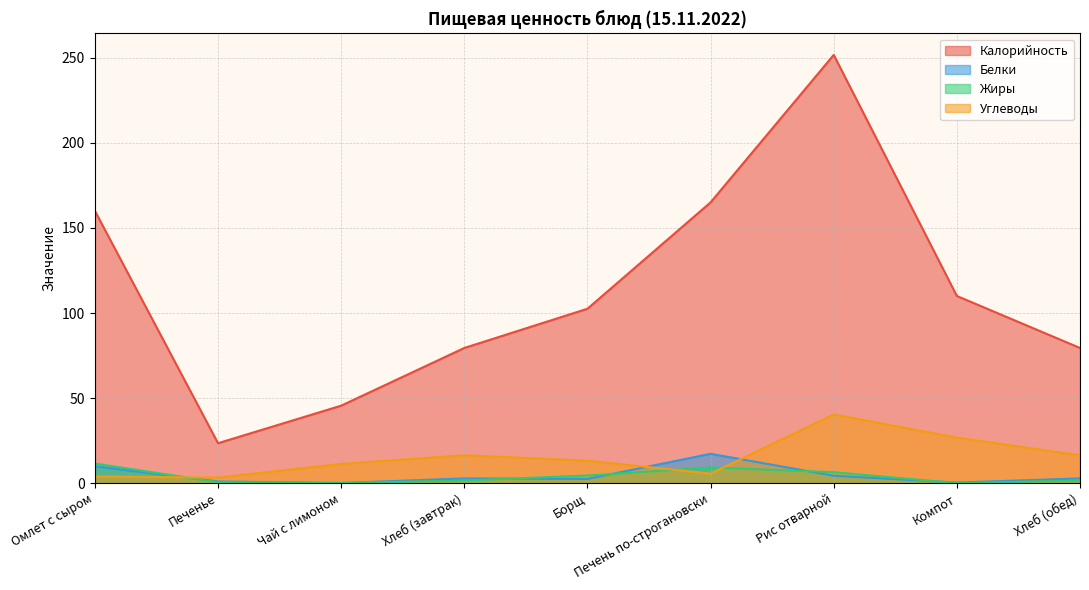

Between which two adjacent categories do Жиры and Углеводы first intersect?

Омлет с сыром and Печенье